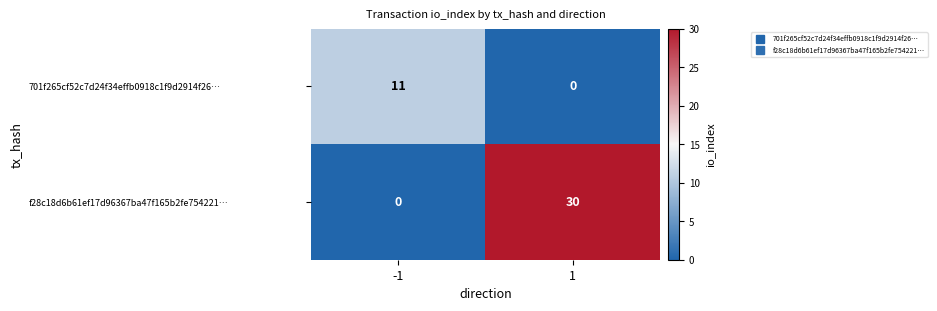

True or false: 701f265cf52c7d24f34effb0918c1f9d2914f26… has a value of 4 at -1.

False